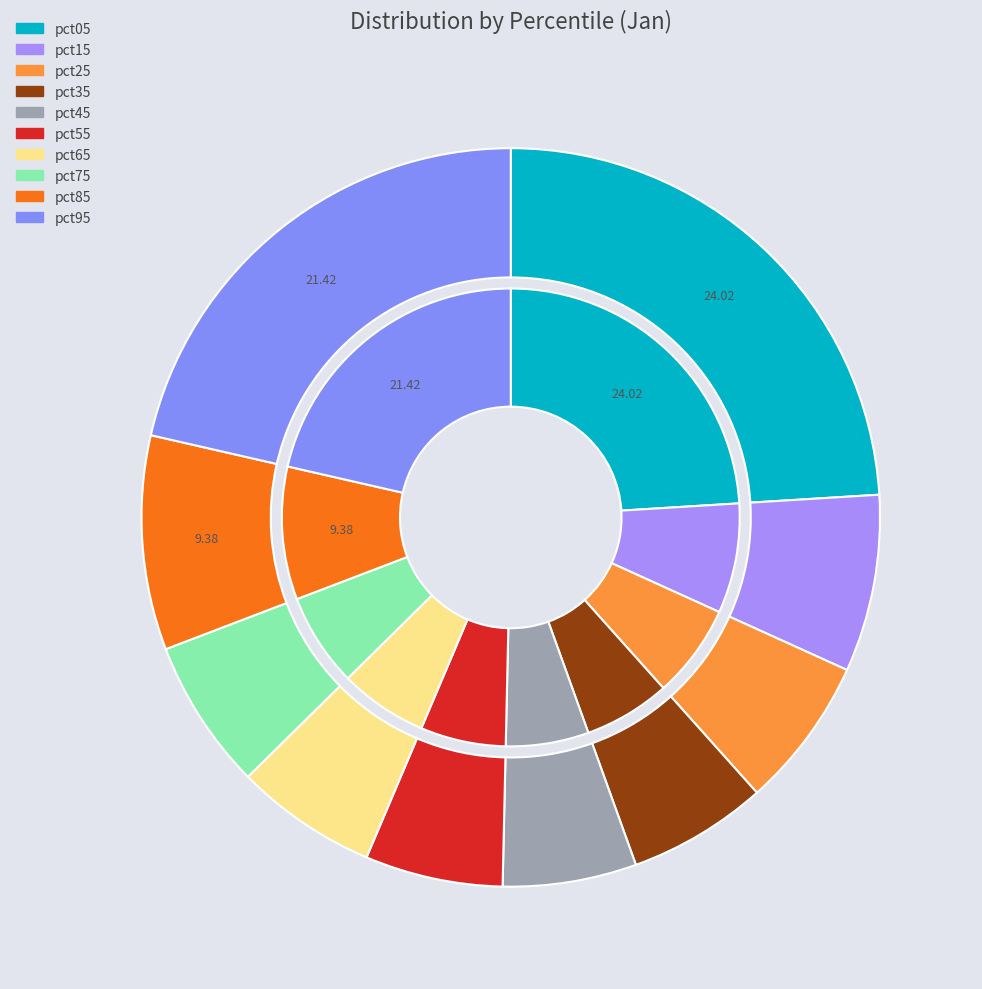

To the nearest percent, what is the difference between the largest and smallest slice percentages?

18%